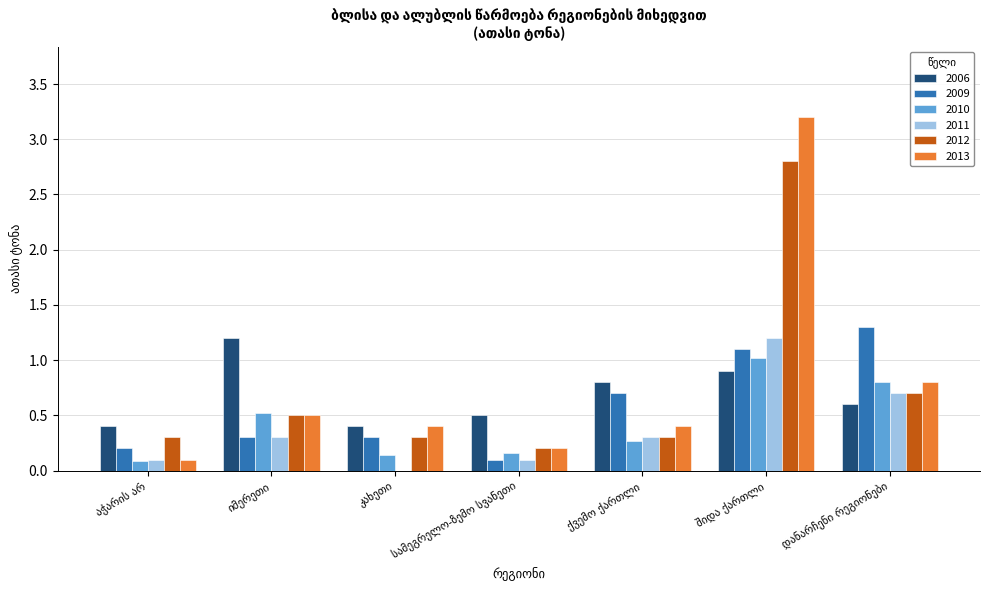

How many categories are shown in the chart?

7